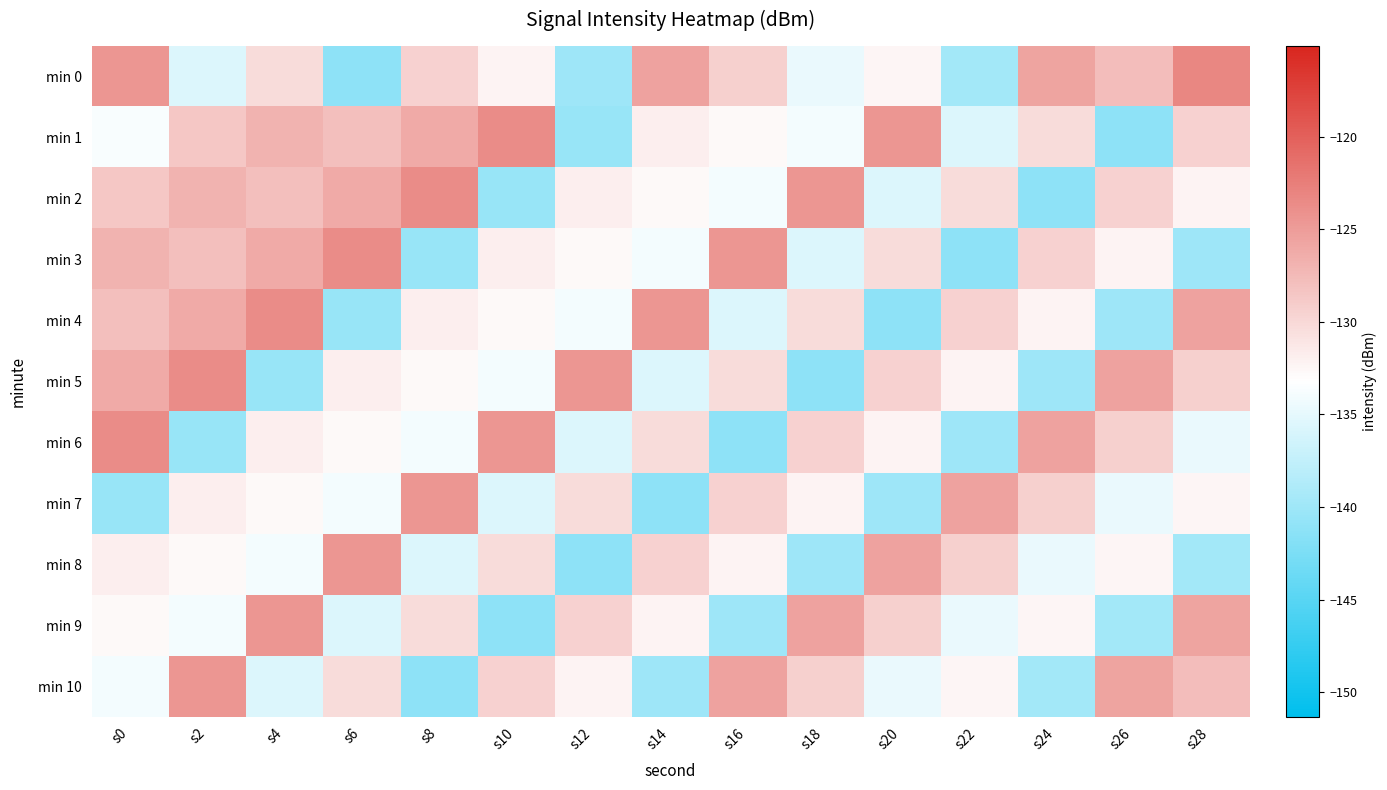

Reading left to right, extract all data points from this chart.

min 0: s0=-124.5	s2=-135.7	s4=-130.3	s6=-141.2	s8=-129.5	s10=-132.2	s12=-140.1	s14=-125.5	s16=-129.3	s18=-134.7	s20=-132.5	s22=-139.6	s24=-125.6	s26=-127.7	s28=-123.2
min 1: s0=-133.7	s2=-128.6	s4=-126.9	s6=-127.9	s8=-126.2	s10=-123.6	s12=-140.5	s14=-131.9	s16=-132.7	s18=-134.0	s20=-124.5	s22=-135.7	s24=-130.3	s26=-141.2	s28=-129.5
min 2: s0=-128.6	s2=-126.9	s4=-127.9	s6=-126.2	s8=-123.6	s10=-140.5	s12=-131.9	s14=-132.7	s16=-134.0	s18=-124.5	s20=-135.7	s22=-130.3	s24=-141.2	s26=-129.5	s28=-132.2
min 3: s0=-126.9	s2=-127.9	s4=-126.2	s6=-123.6	s8=-140.5	s10=-131.9	s12=-132.7	s14=-134.0	s16=-124.5	s18=-135.7	s20=-130.3	s22=-141.2	s24=-129.5	s26=-132.2	s28=-140.1
min 4: s0=-127.9	s2=-126.2	s4=-123.6	s6=-140.5	s8=-131.9	s10=-132.7	s12=-134.0	s14=-124.5	s16=-135.7	s18=-130.3	s20=-141.2	s22=-129.5	s24=-132.2	s26=-140.1	s28=-125.5
min 5: s0=-126.2	s2=-123.6	s4=-140.5	s6=-131.9	s8=-132.7	s10=-134.0	s12=-124.5	s14=-135.7	s16=-130.3	s18=-141.2	s20=-129.5	s22=-132.2	s24=-140.1	s26=-125.5	s28=-129.3
min 6: s0=-123.6	s2=-140.5	s4=-131.9	s6=-132.7	s8=-134.0	s10=-124.5	s12=-135.7	s14=-130.3	s16=-141.2	s18=-129.5	s20=-132.2	s22=-140.1	s24=-125.5	s26=-129.3	s28=-134.7
min 7: s0=-140.5	s2=-131.9	s4=-132.7	s6=-134.0	s8=-124.5	s10=-135.7	s12=-130.3	s14=-141.2	s16=-129.5	s18=-132.2	s20=-140.1	s22=-125.5	s24=-129.3	s26=-134.7	s28=-132.5
min 8: s0=-131.9	s2=-132.7	s4=-134.0	s6=-124.5	s8=-135.7	s10=-130.3	s12=-141.2	s14=-129.5	s16=-132.2	s18=-140.1	s20=-125.5	s22=-129.3	s24=-134.7	s26=-132.5	s28=-139.6
min 9: s0=-132.7	s2=-134.0	s4=-124.5	s6=-135.7	s8=-130.3	s10=-141.2	s12=-129.5	s14=-132.2	s16=-140.1	s18=-125.5	s20=-129.3	s22=-134.7	s24=-132.5	s26=-139.6	s28=-125.6
min 10: s0=-134.0	s2=-124.5	s4=-135.7	s6=-130.3	s8=-141.2	s10=-129.5	s12=-132.2	s14=-140.1	s16=-125.5	s18=-129.3	s20=-134.7	s22=-132.5	s24=-139.6	s26=-125.6	s28=-127.7